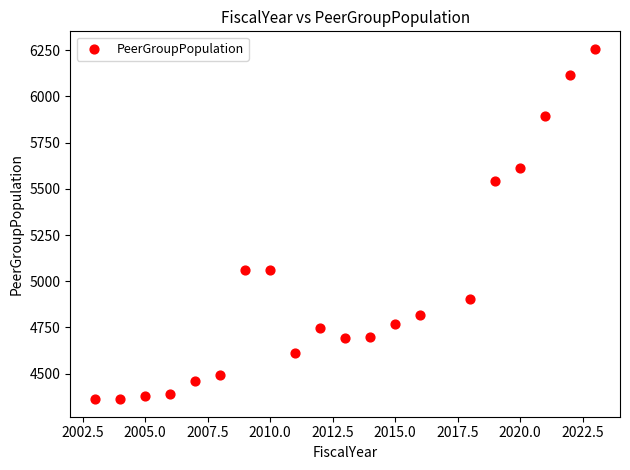

What is the range of Y values (max minus min)?

1895